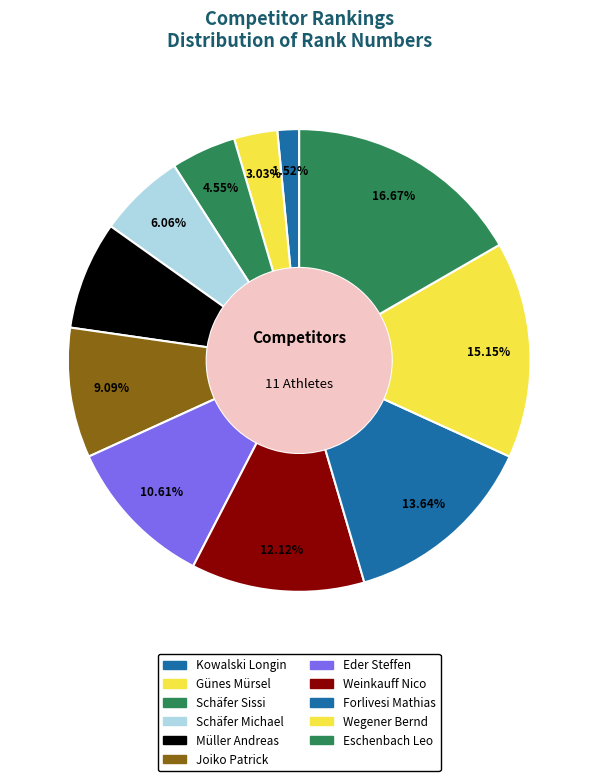

How many slices are in this pie chart?

11